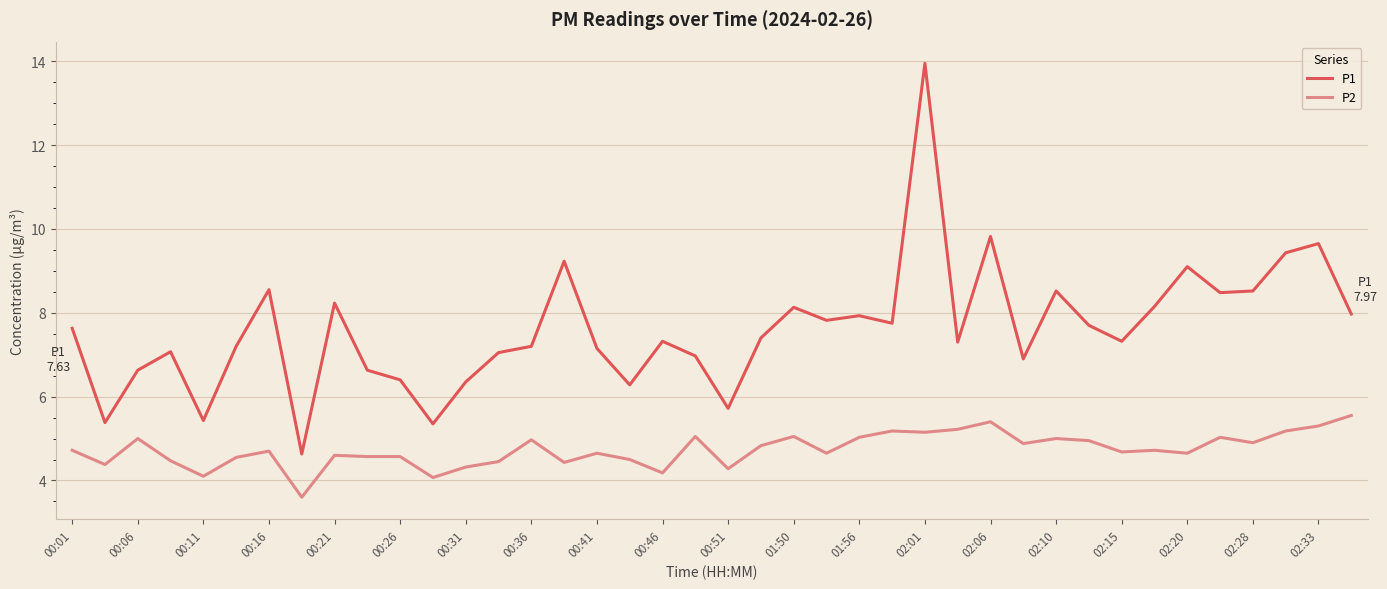

What is the minimum value for P1?

4.6